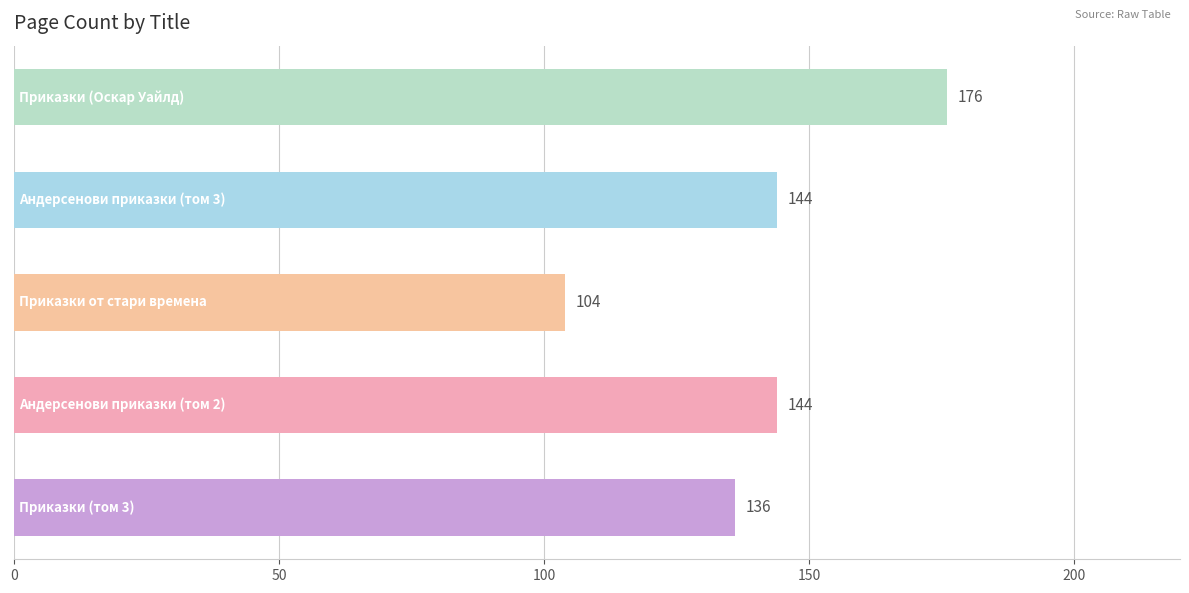

What is the smallest value displayed?

104